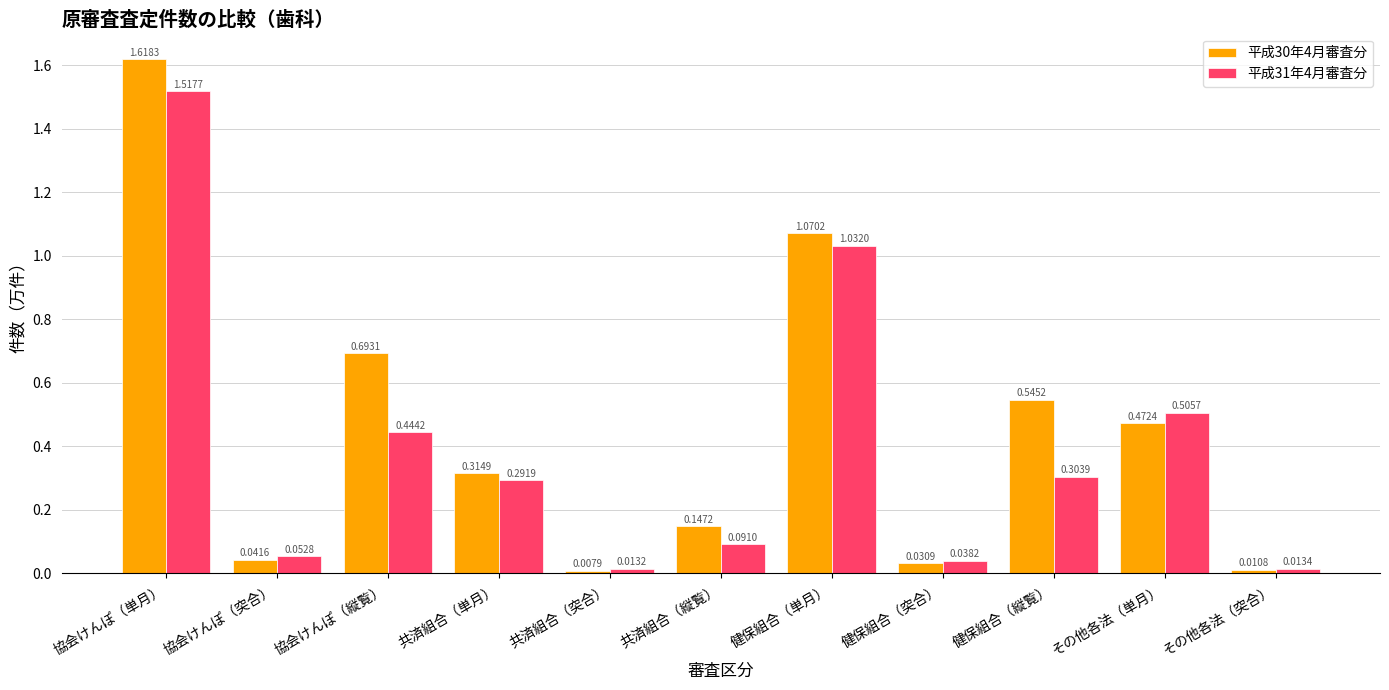

Which label corresponds to the largest value in the chart?

協会けんぽ（単月）